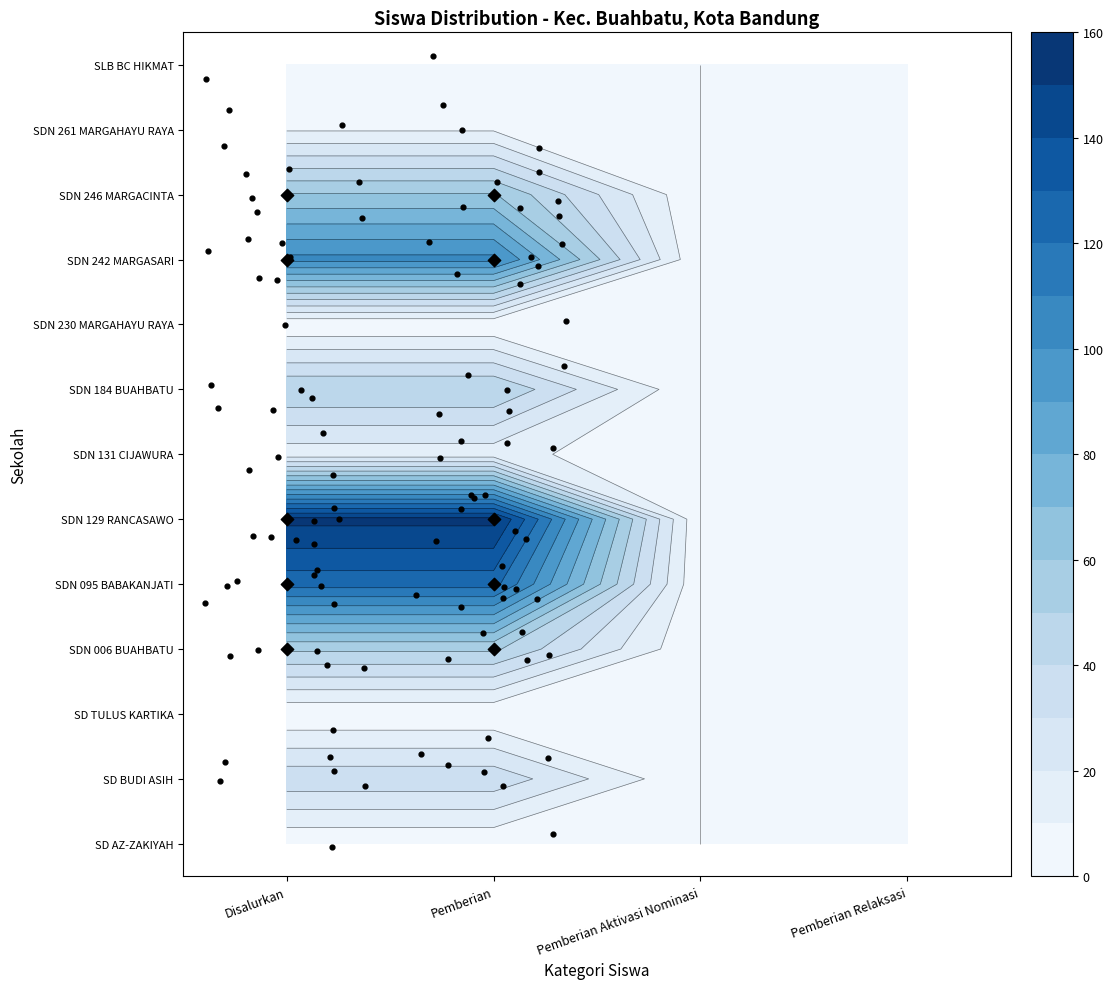

The SD BUDI ASIH series shows 12 at 3. True or false?

False